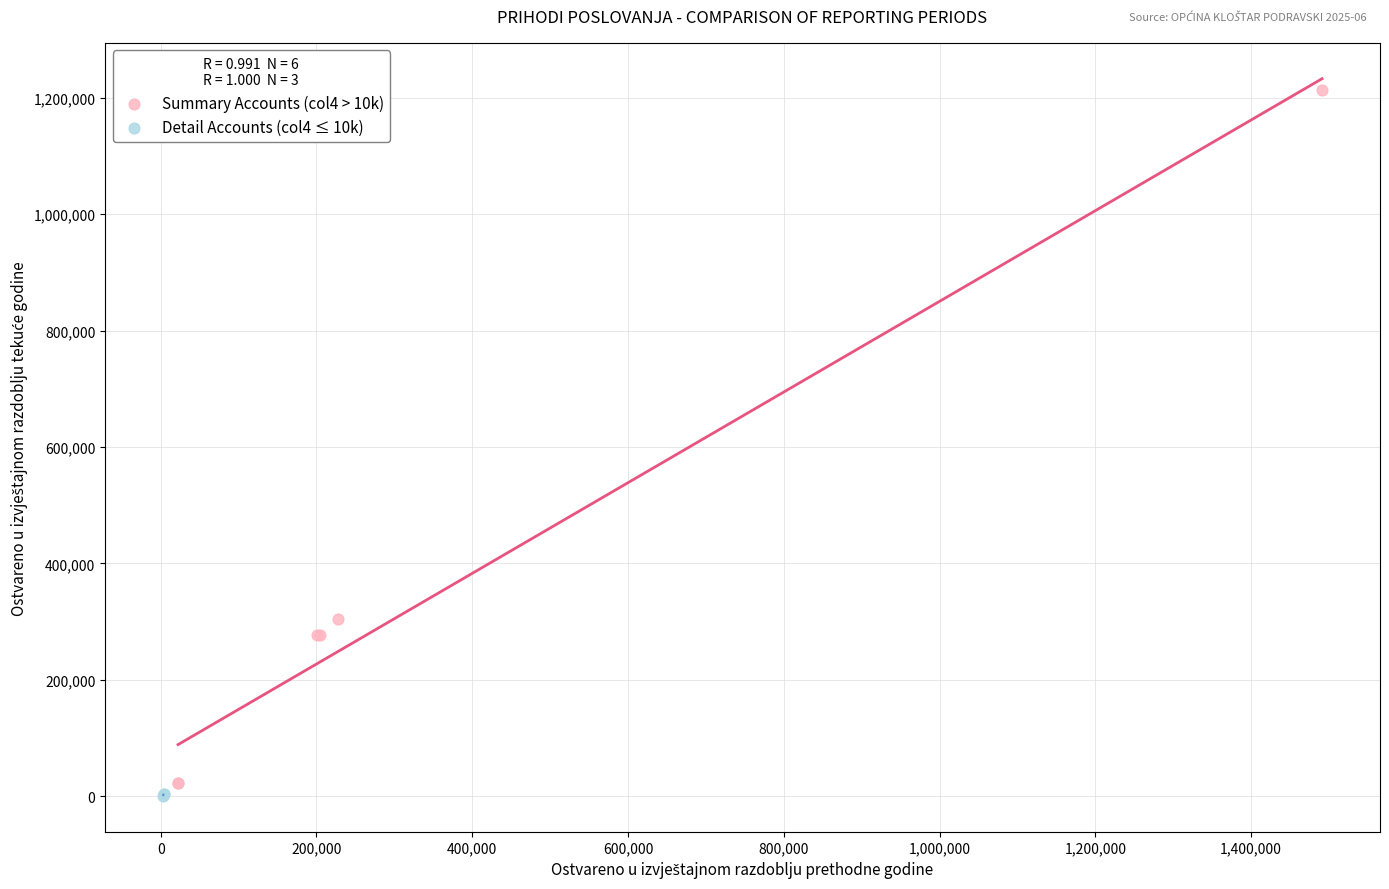

Which series reaches the minimum Y coordinate?

Detail Accounts (col4 ≤ 10k)